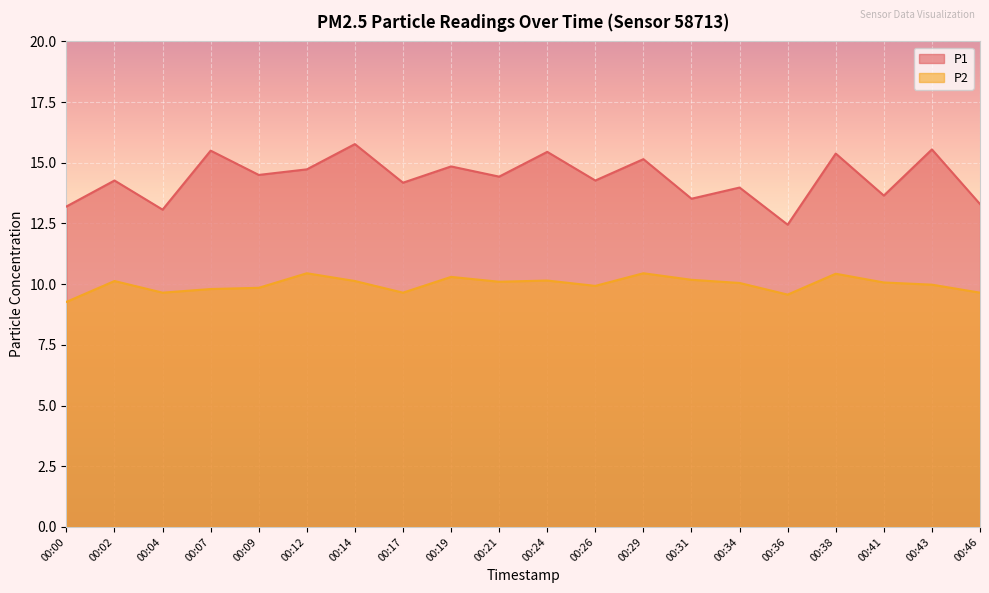

What are all the series names shown in the legend?

P1, P2